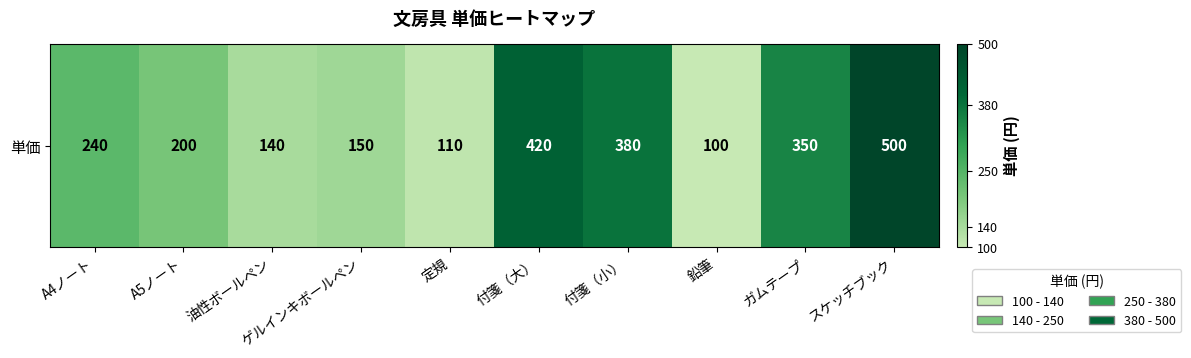

Reading right to left, what are all the values shown in this chart?

500	350	100	380	420	110	150	140	200	240